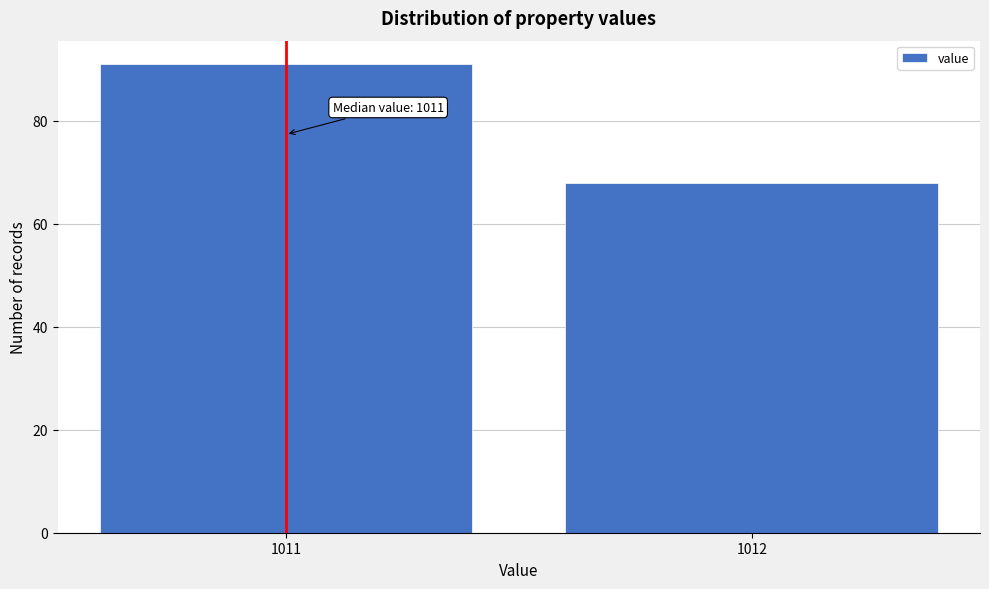

Reading left to right, list all the values displayed in this chart.

1011=91	1012=68